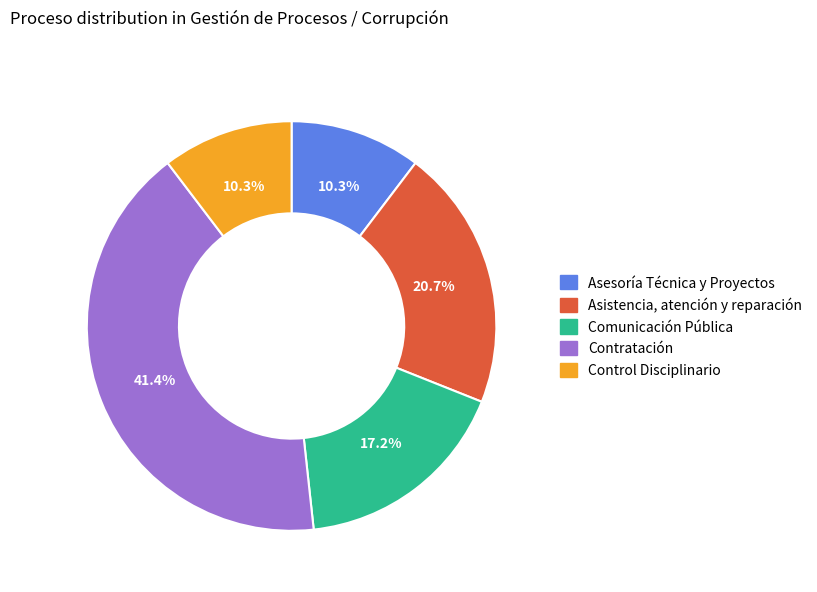

Does Control Disciplinario represent more than half of the total?

No